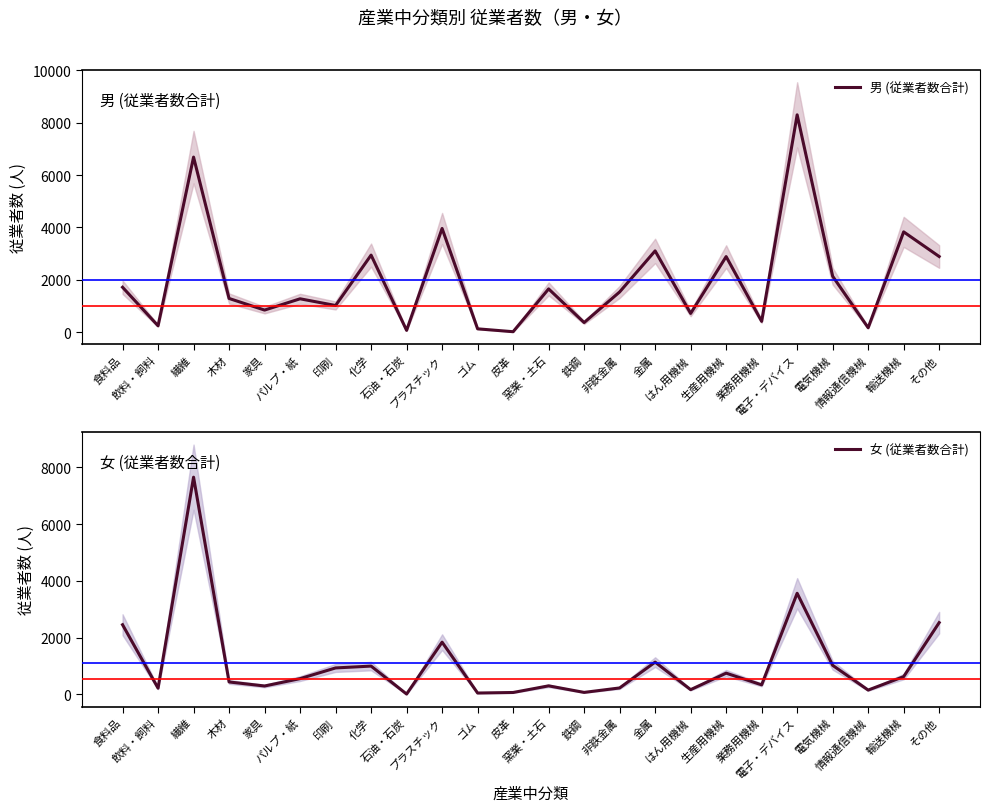

How many lines are shown in the chart?

2